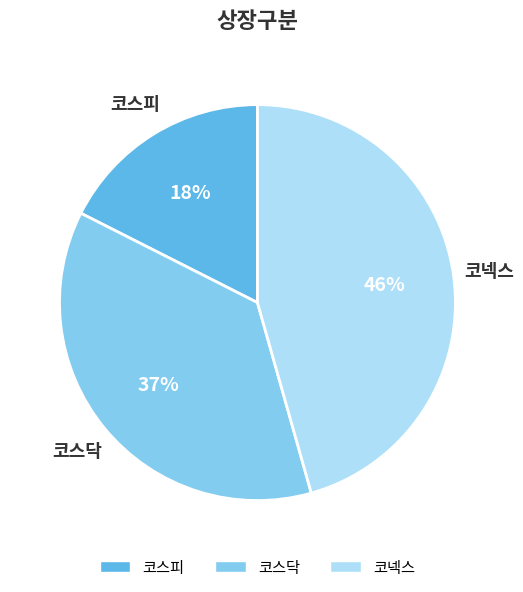

True or false: 코스닥 accounts for 37% of the total.

True